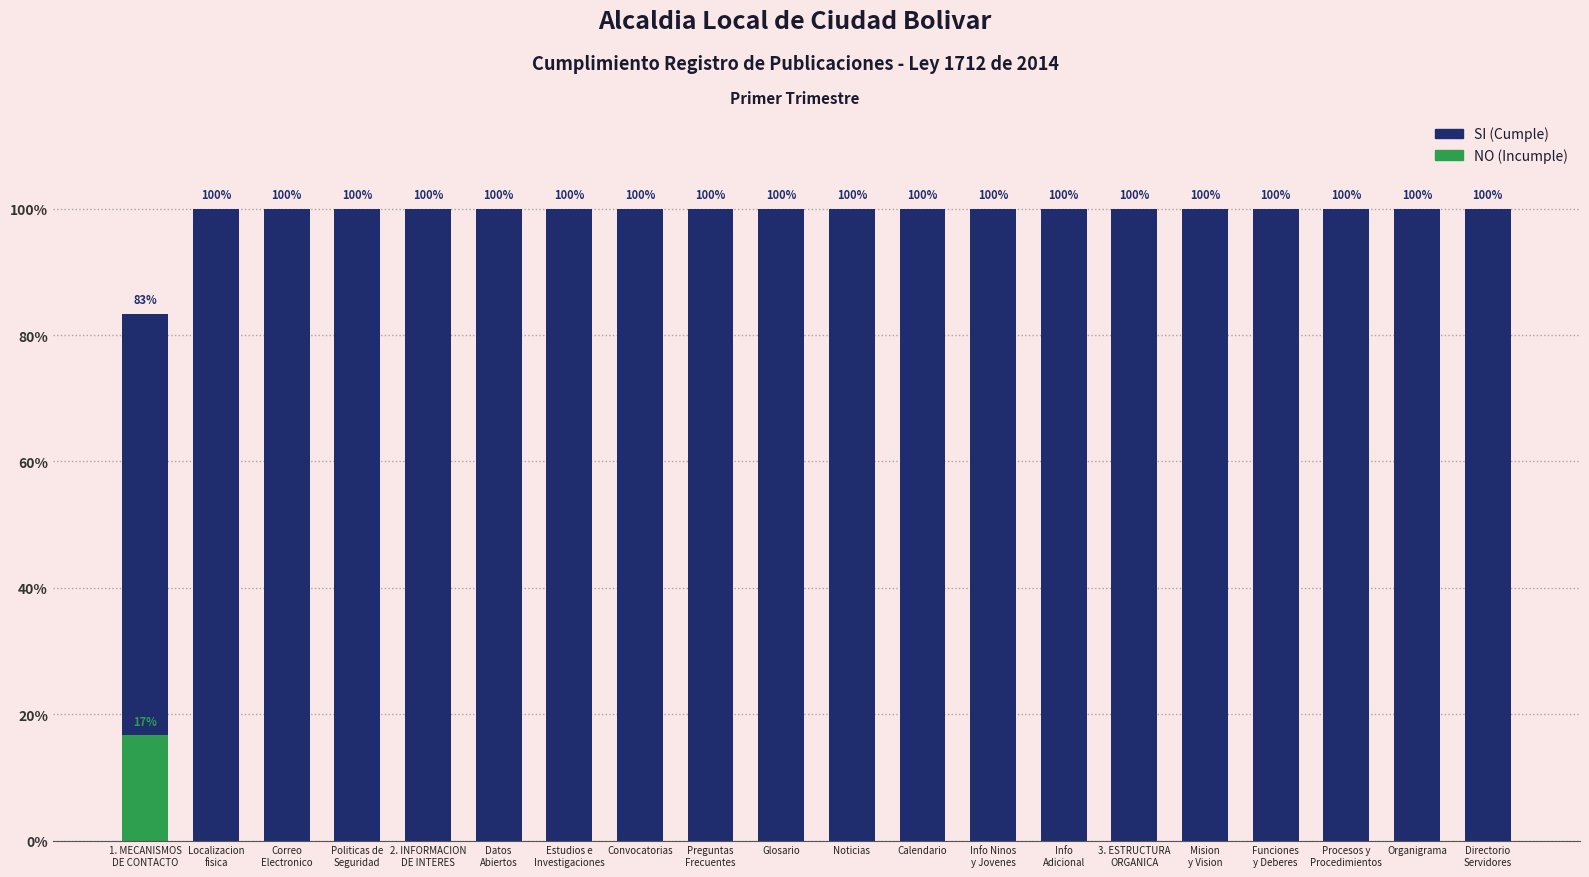

Which series has the largest range (max minus min)?

NO (Incumple)